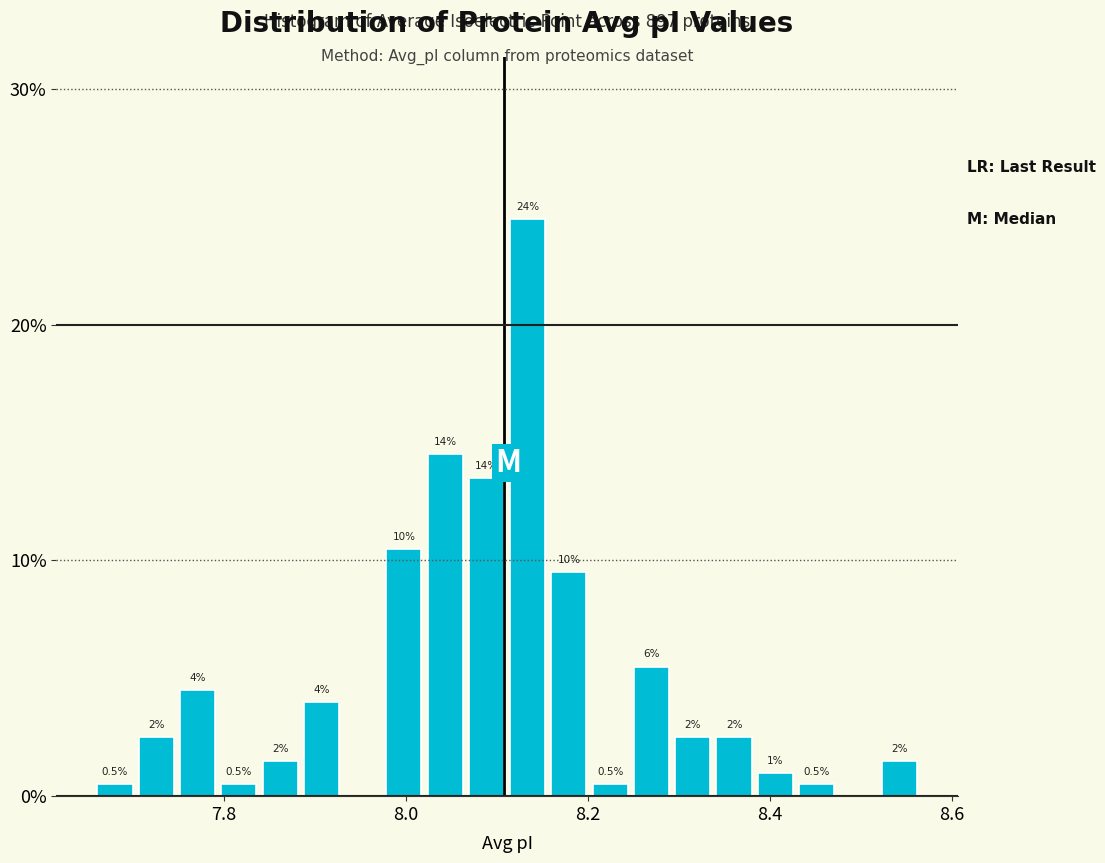

Read against the x-axis, roughly where is the centre of the tallest bar?

8.14